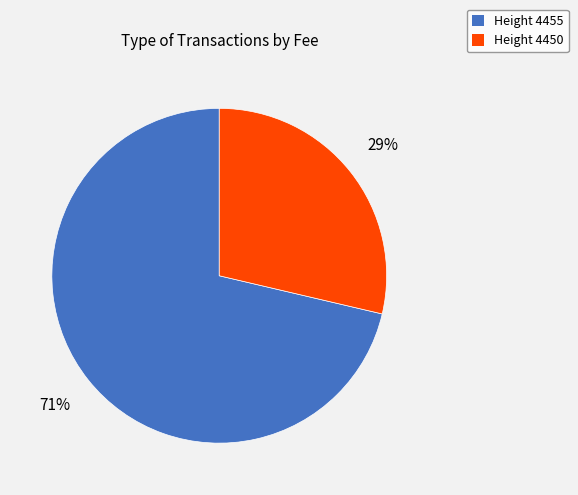

Is there a majority slice in this chart?

Yes